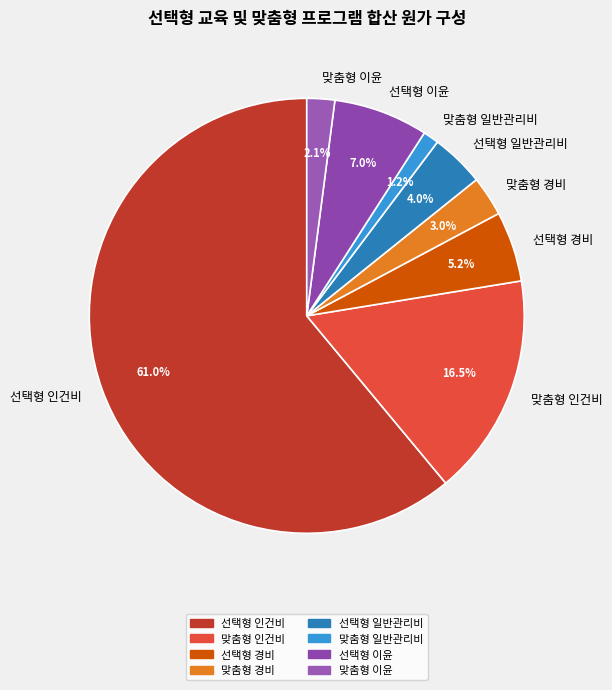

How many segments does this pie chart have?

8